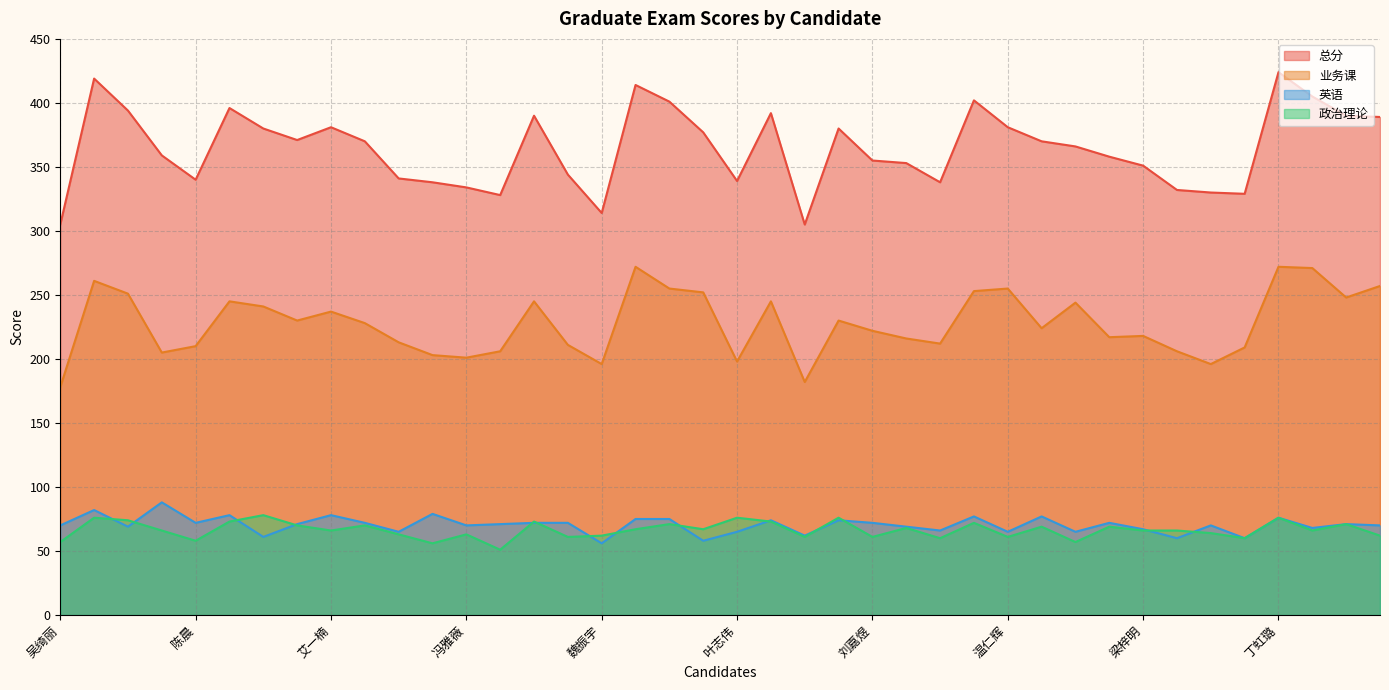

What is the spread (max minus min) of values at 梁梓明?

285